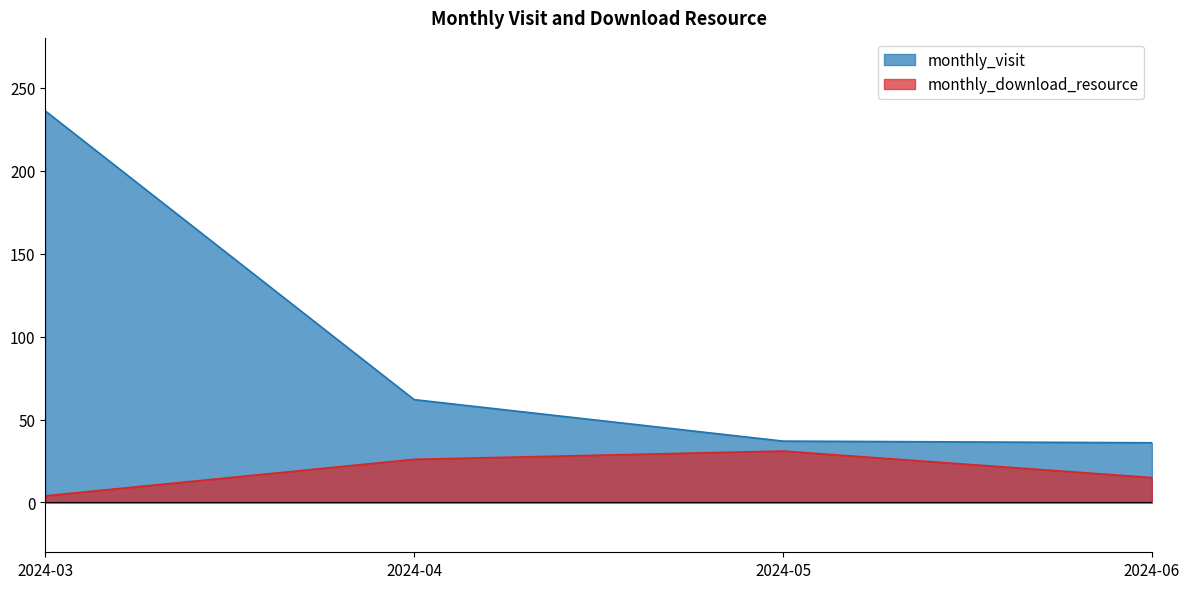

List the labels in order of monthly_download_resource value, smallest first.

2024-03, 2024-06, 2024-04, 2024-05